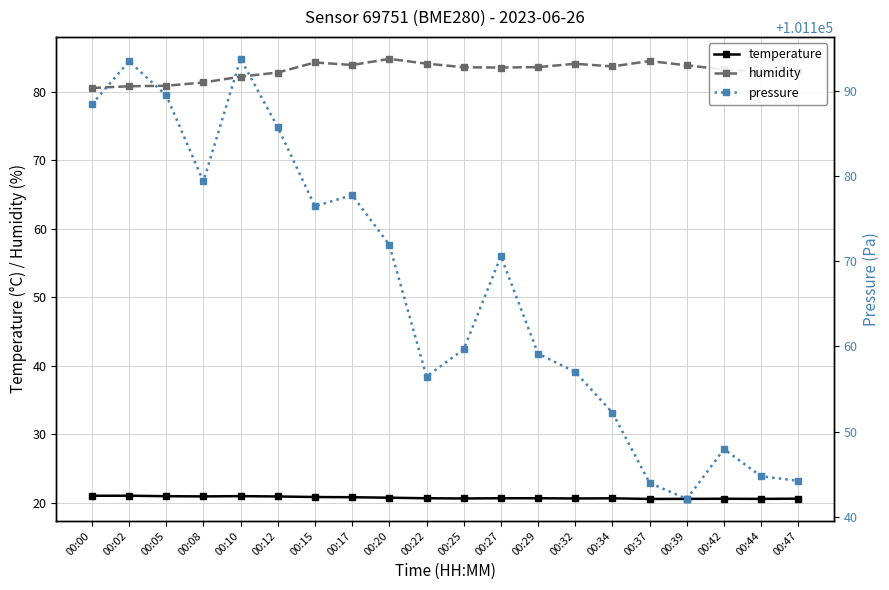

Is the value of humidity at 00:15 greater than the value of pressure at 00:02?

No